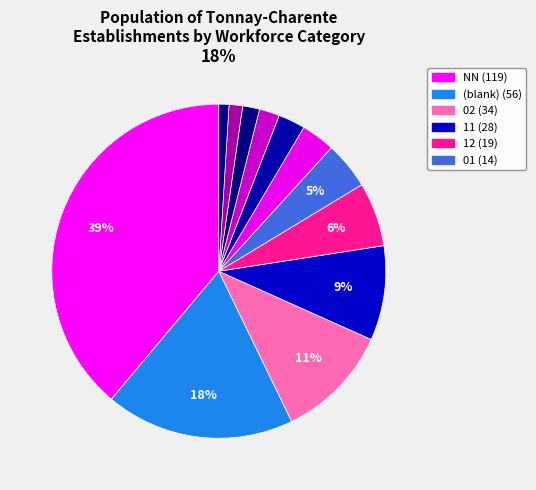

Which category has the biggest portion of the pie?

NN